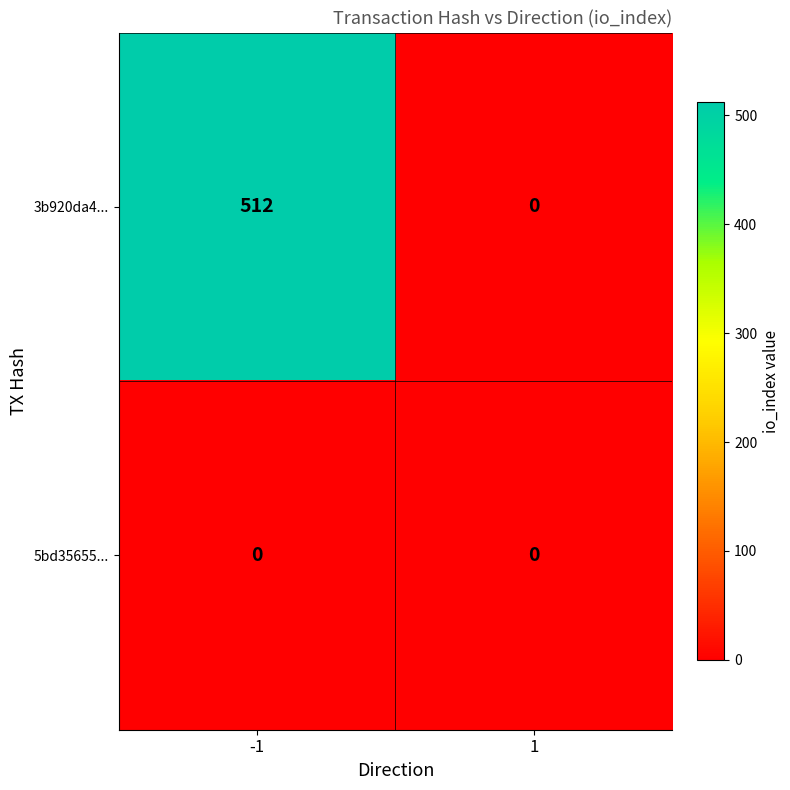

How many categories are shown in the chart?

2